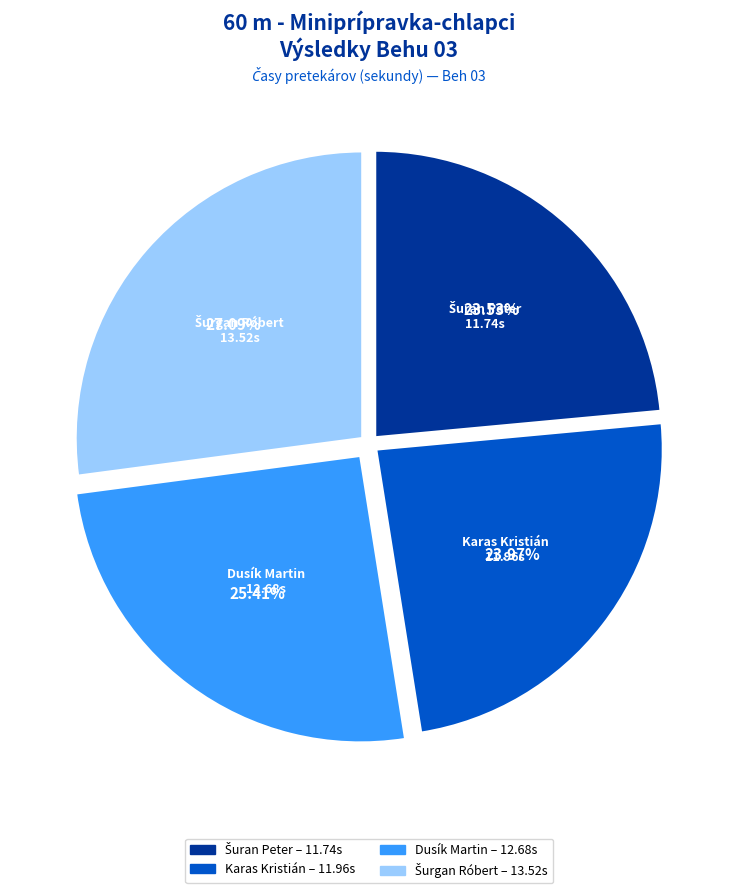

To the nearest percent, what is the average slice percentage?

25%